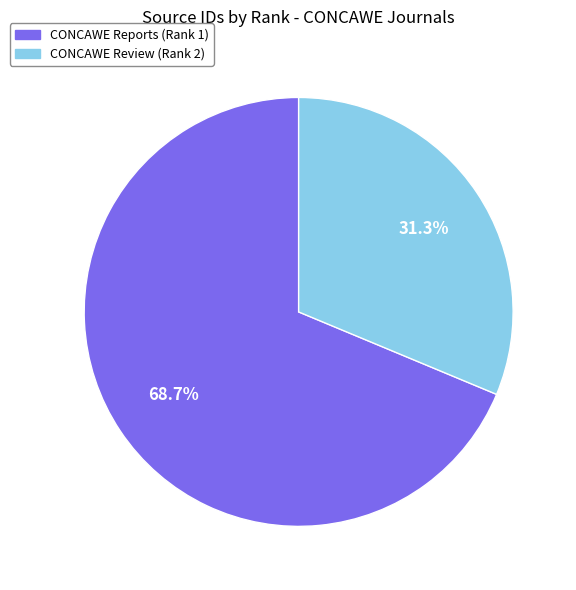

To the nearest percent, what is the difference between the CONCAWE Reports (Rank 1) and CONCAWE Review (Rank 2) slice percentages?

37%